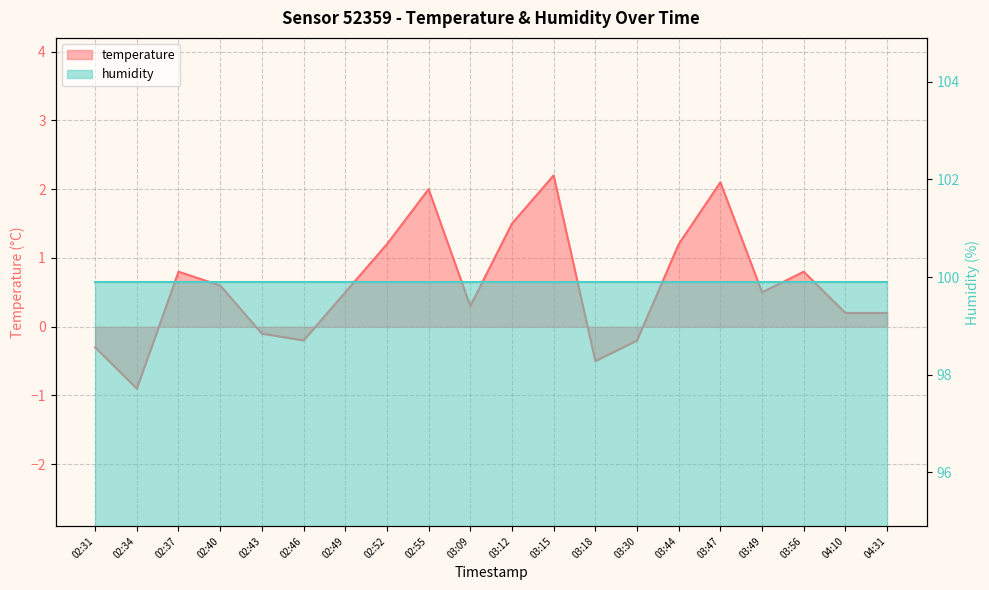

Read the value at 03:49.

0.5